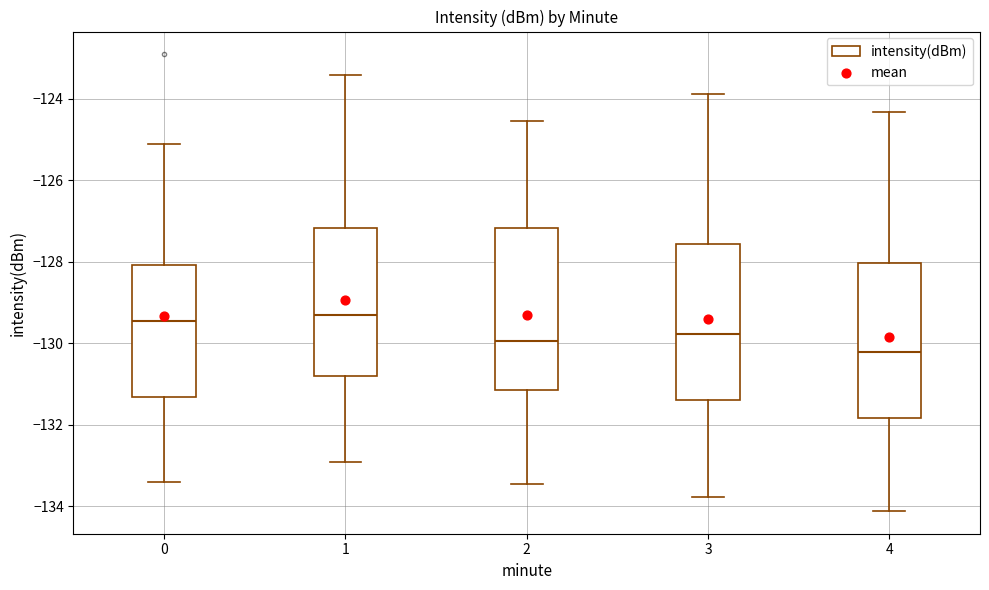

Where is the lower edge of the box at x = 4 on the y-axis? The values are not printed on the chart, so give them approximately, as read against the axis.

-131.8